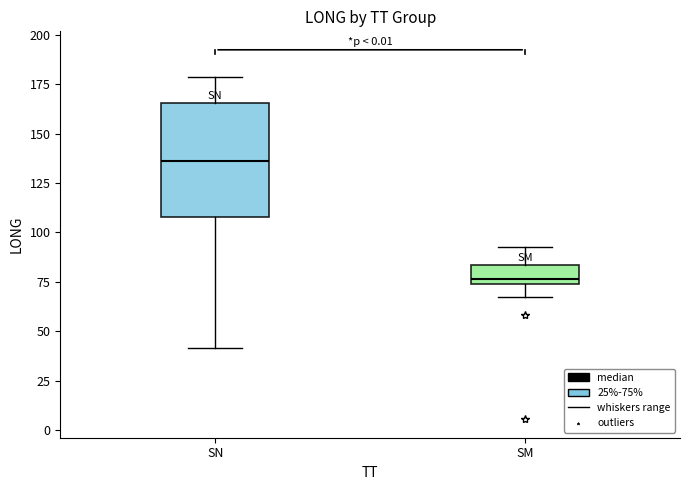

Which box is the tallest, from its lower edge to its upper edge?

SN